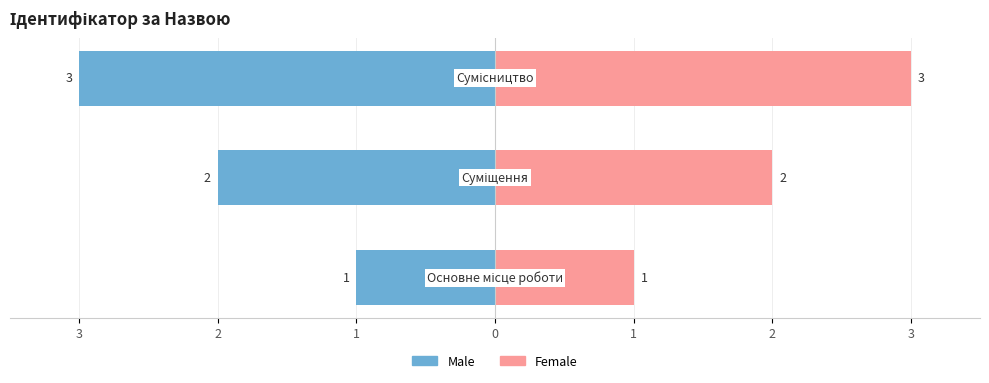

What is the difference between the Male values at 3 and 2?

1